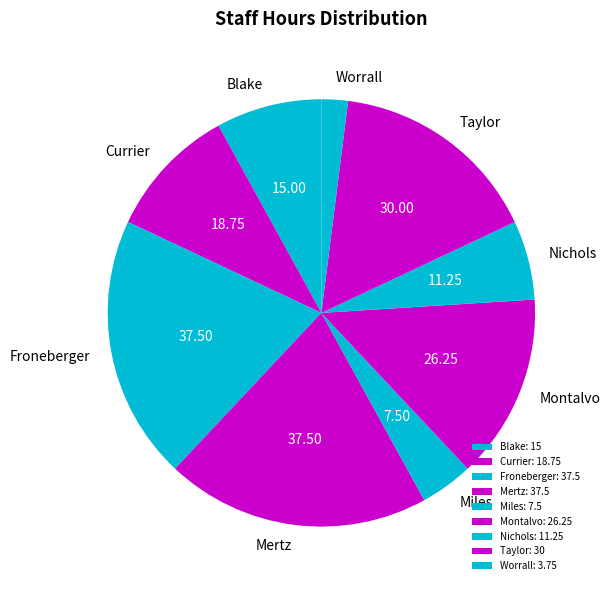

Is the sum of Taylor and Currier greater than half?

No